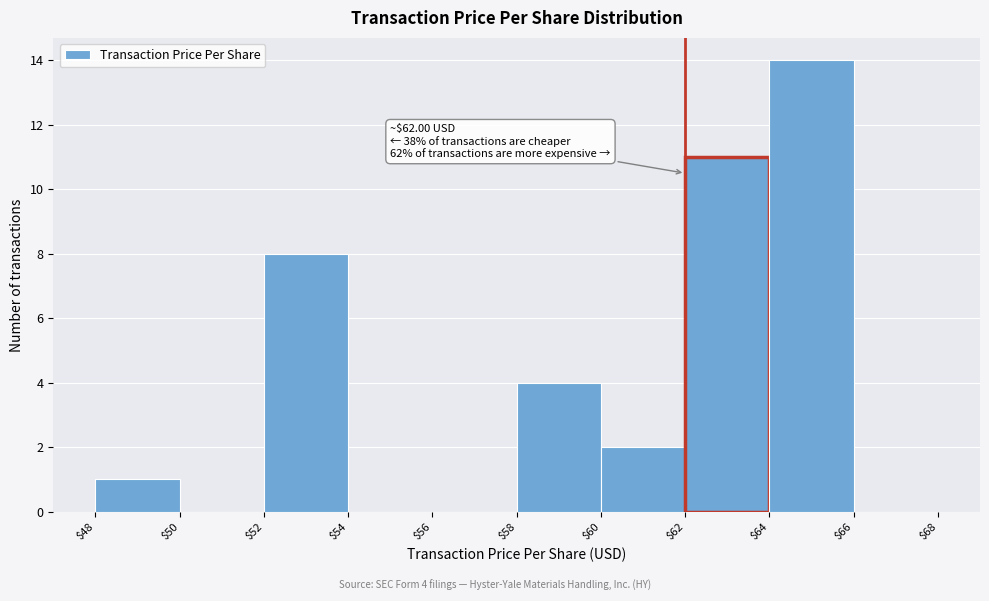

Over which range of the x-axis is the bar tallest?

$64 to $66